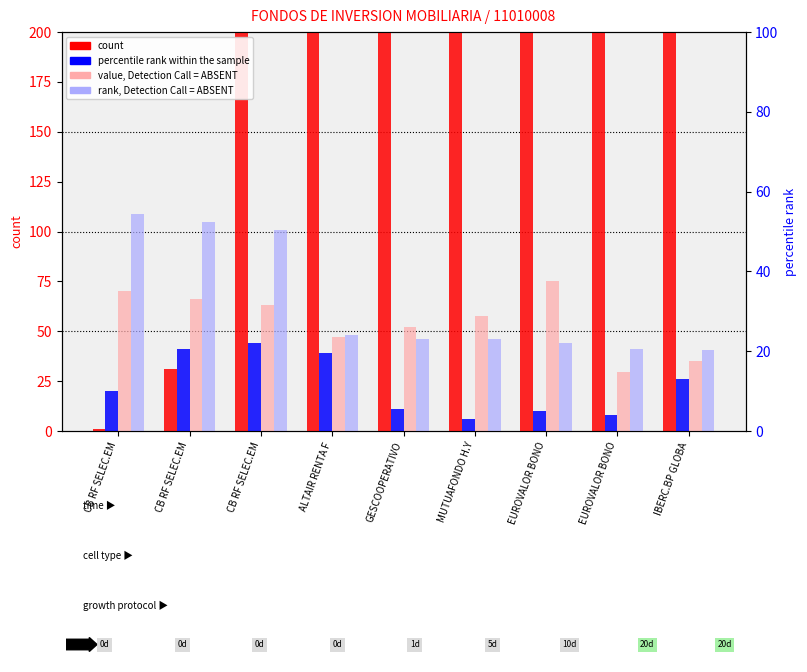

What is the difference between the value, Detection Call = ABSENT values at MUTUAFONDO H.Y and EUROVALOR BONO?

17.6